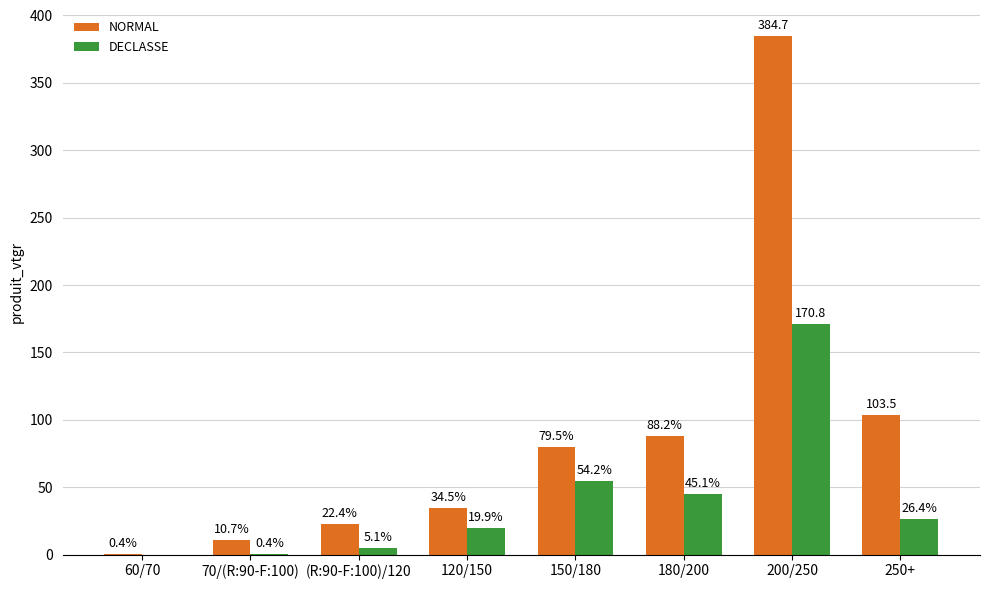

What is the sum of the DECLASSE values at (R:90-F:100)/120 and 180/200?

50.2